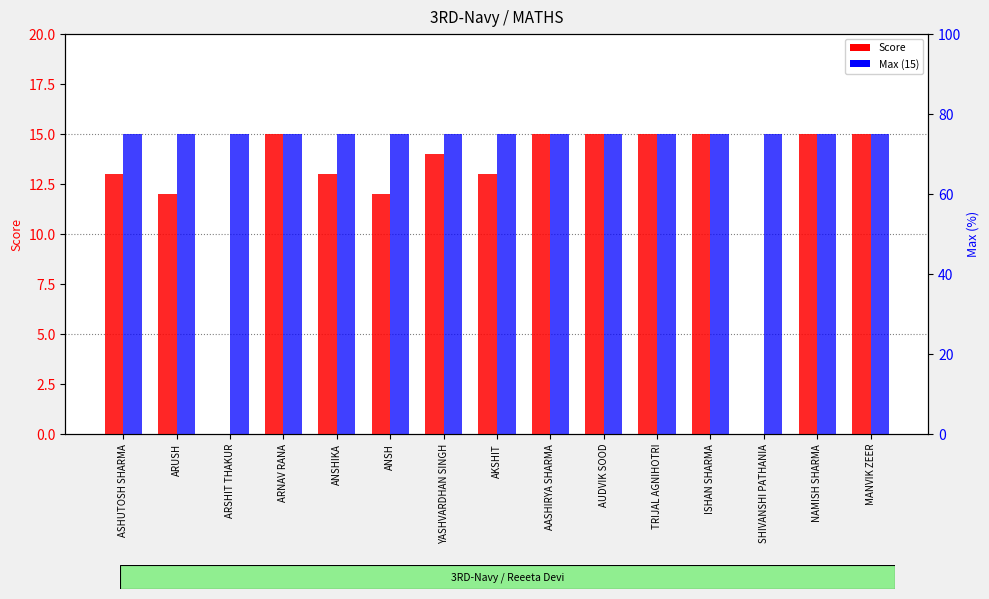

At how many categories does at least one series exceed 2?

15